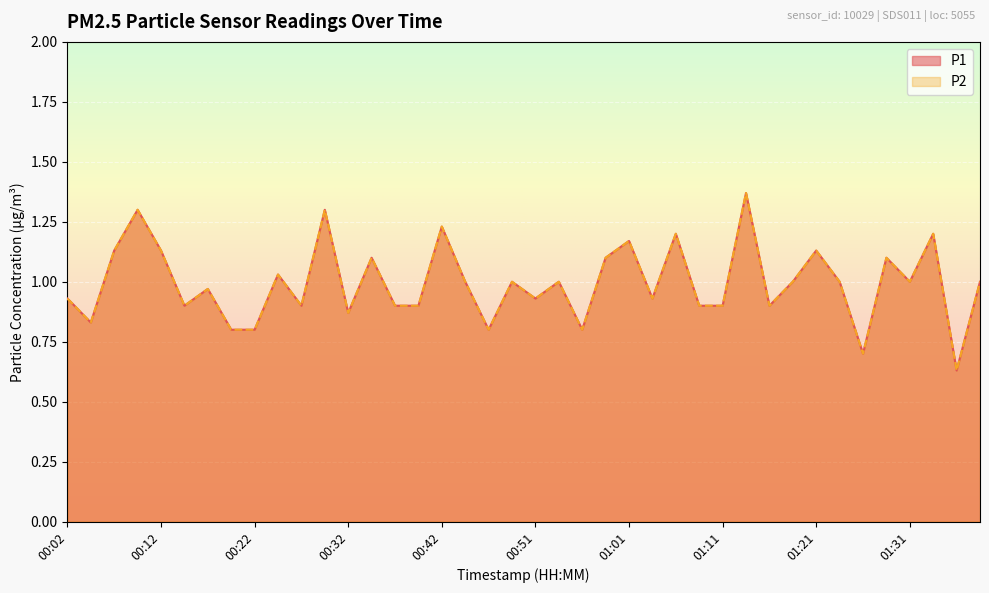

True or false: P1 and P2 cross at least once.

False